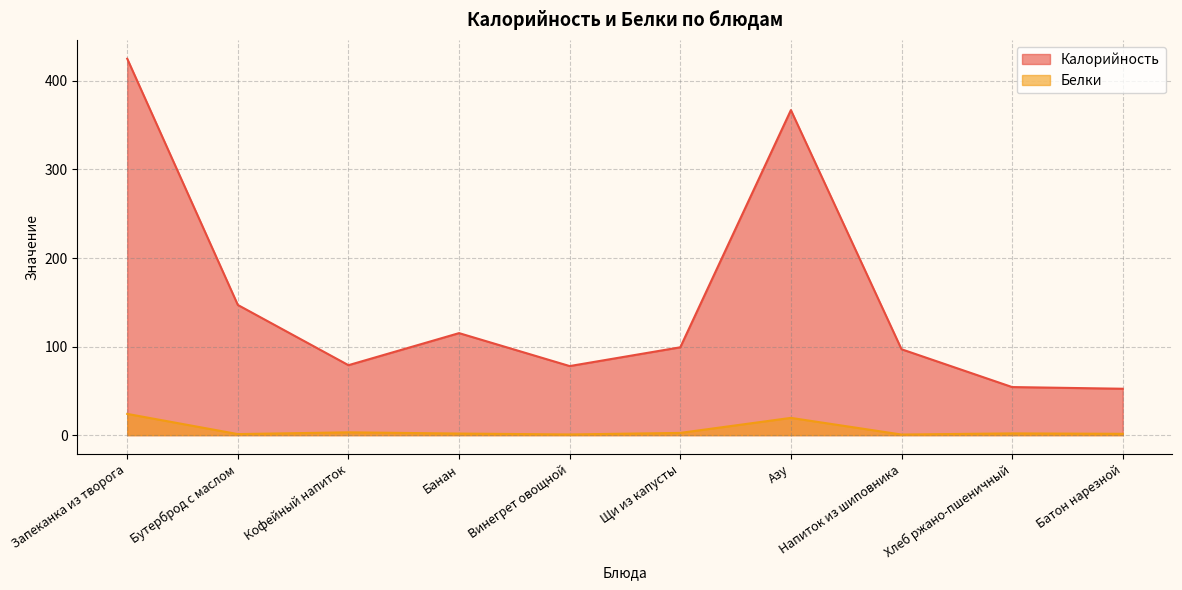

True or false: Калорийность has more than 0 interior local peaks.

True